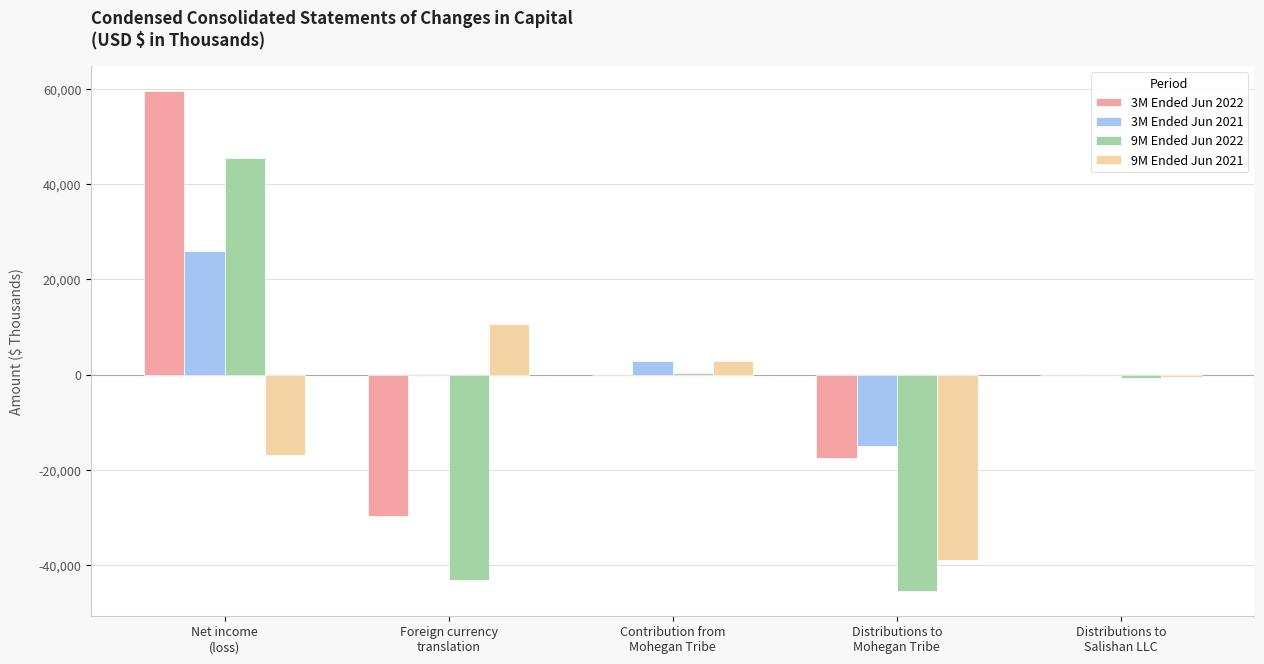

What is the maximum value shown in the chart?

59563